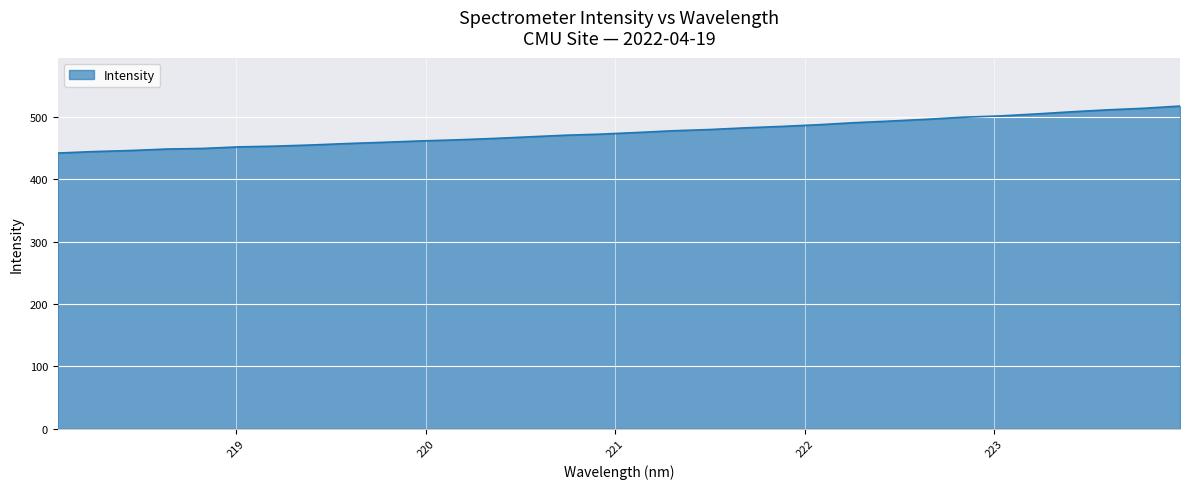

What is the smallest value displayed?

442.3